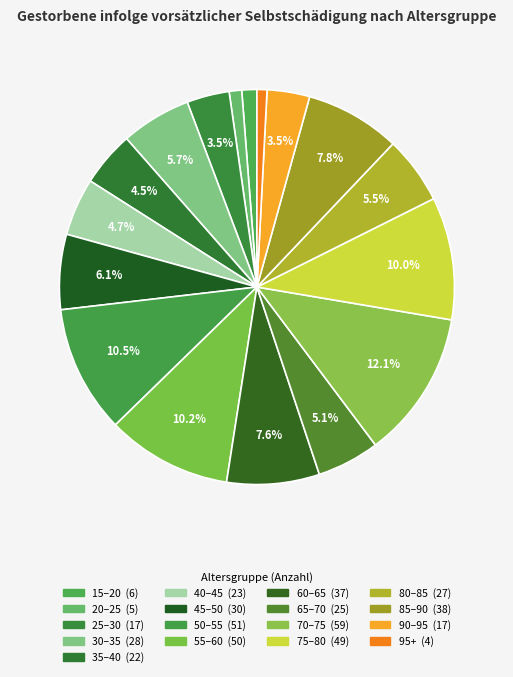

Which category has the smallest portion of the pie?

95 Jahre und älter